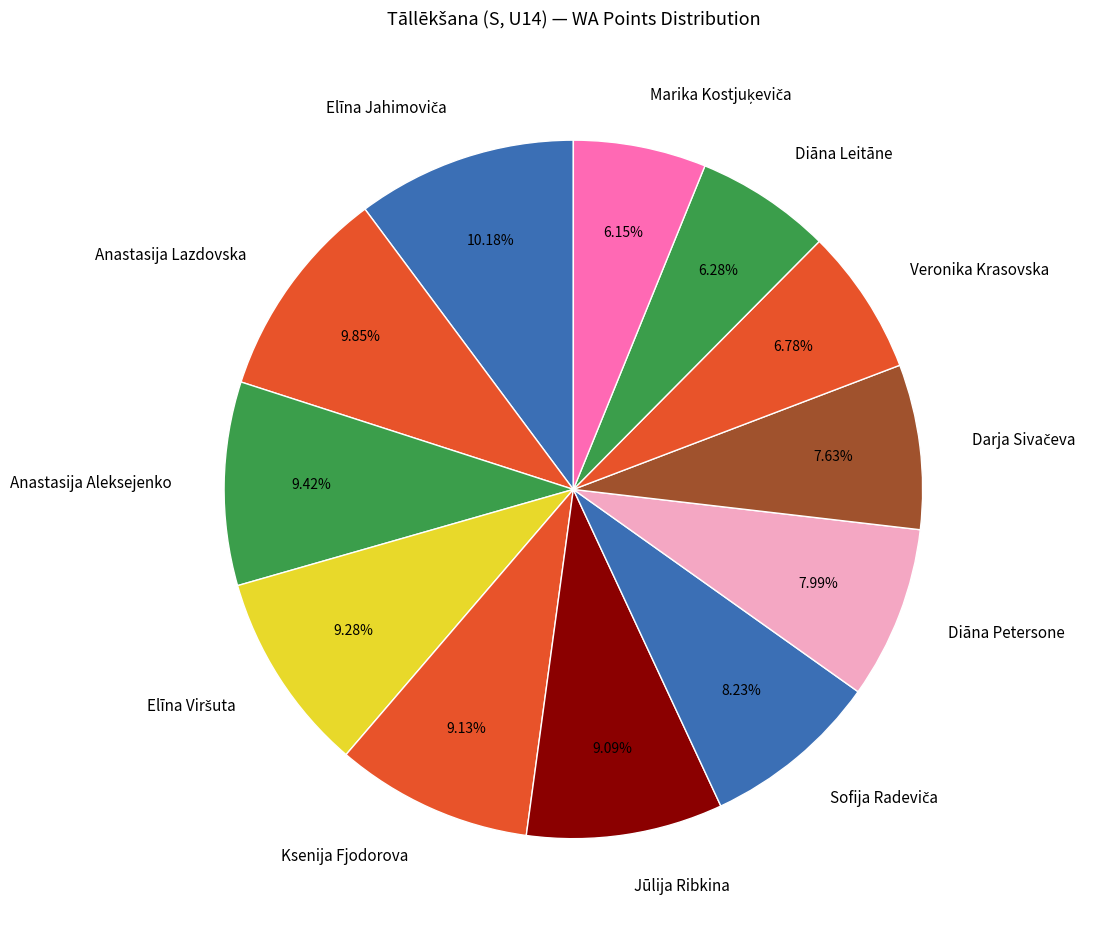

Which has a higher value, Diāna Leitāne or Ksenija Fjodorova?

Ksenija Fjodorova